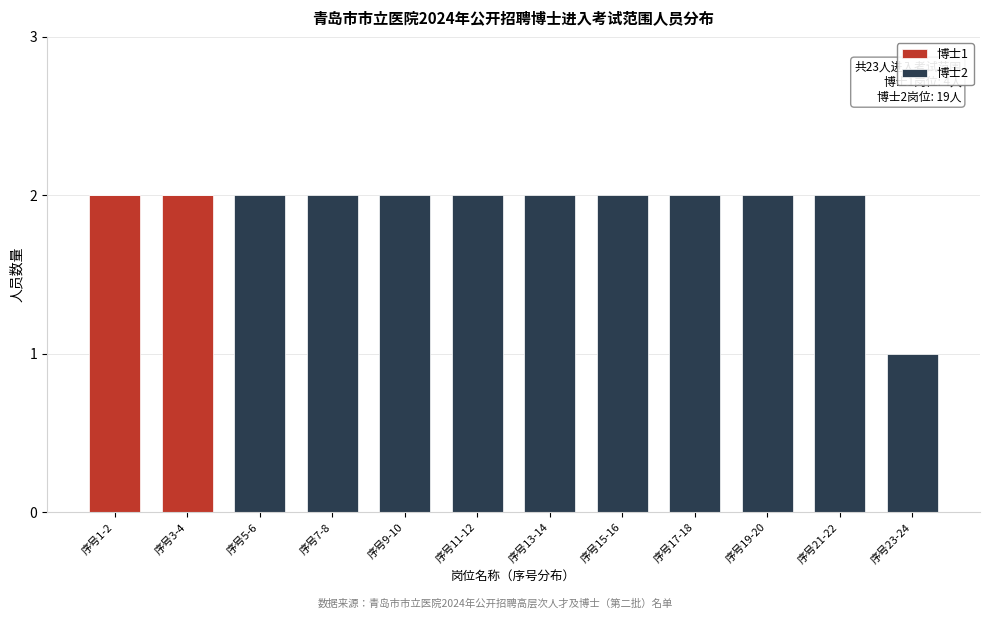

Reading left to right, what are the values for 博士1?

序号1-2=2	序号3-4=2	序号5-6=0	序号7-8=0	序号9-10=0	序号11-12=0	序号13-14=0	序号15-16=0	序号17-18=0	序号19-20=0	序号21-22=0	序号23-24=0